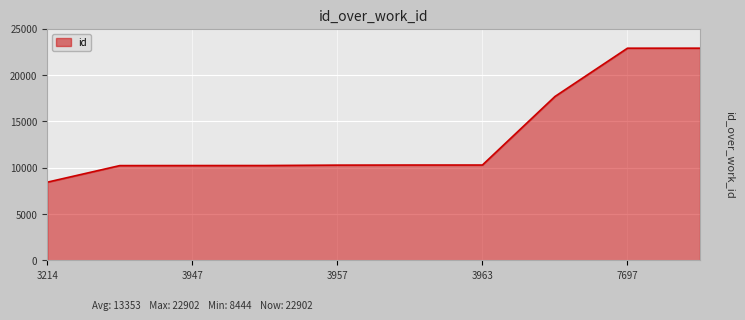

What is the difference between the maximum and minimum values?

14458